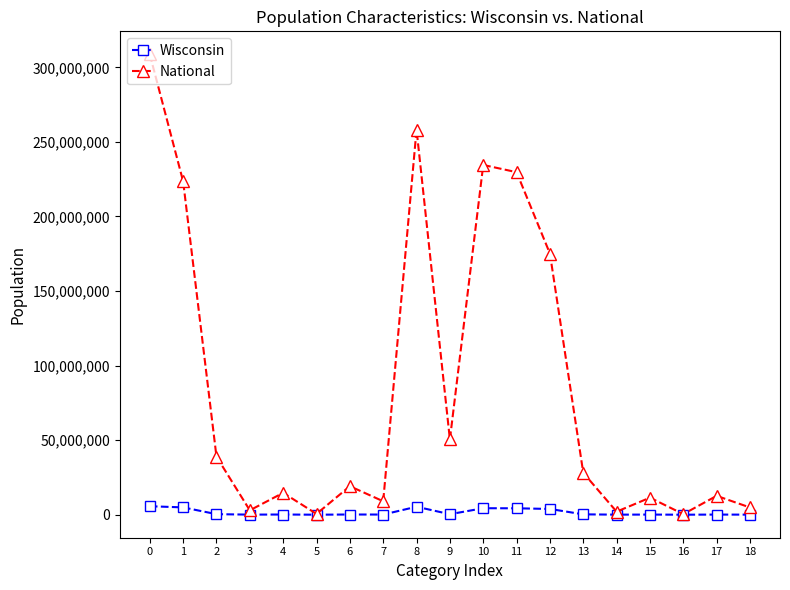

True or false: National has more than 0 interior local peaks.

True